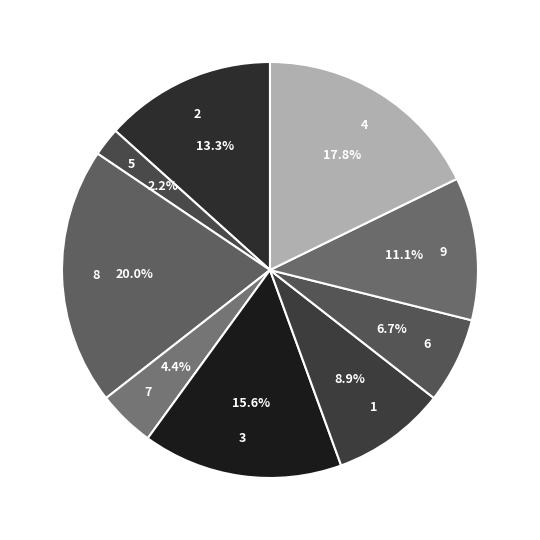

Combined, do 7 and 3 account for over 50%?

No